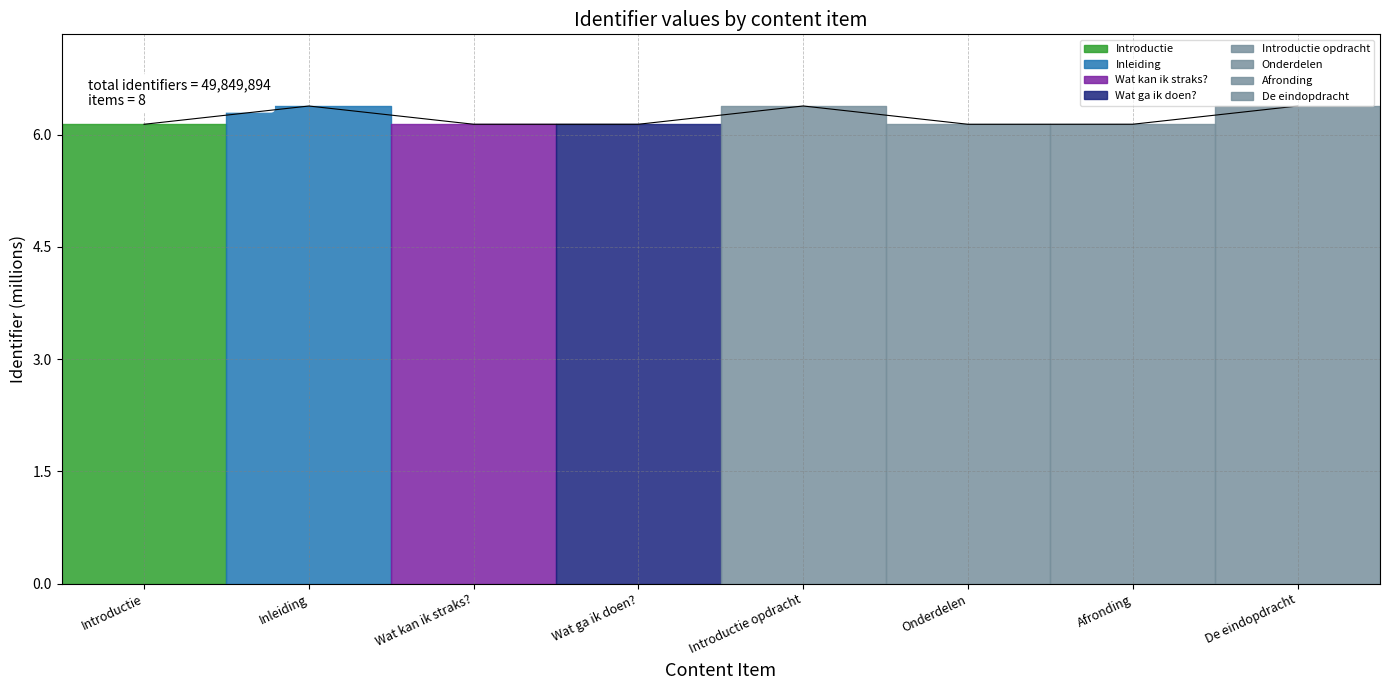

What is the label of the 8th point from the right?

Introductie